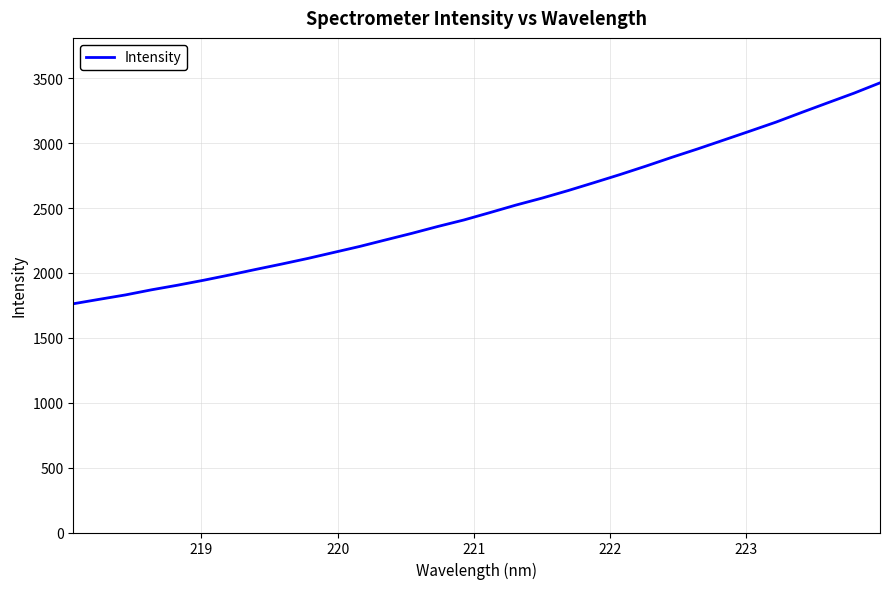

What is the smallest value displayed?

1762.4